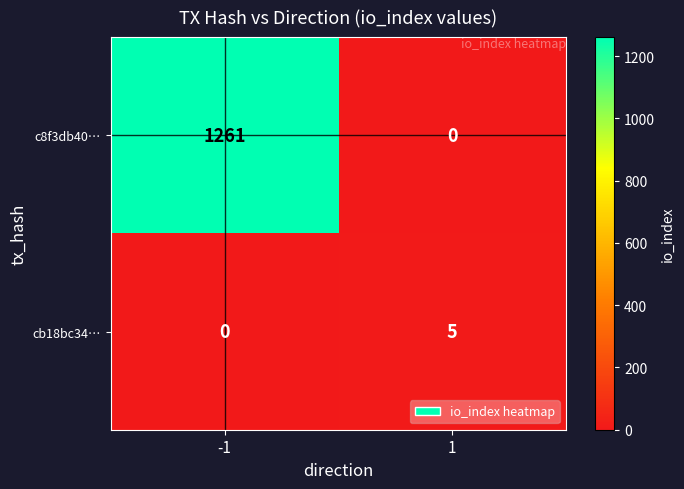

Reading right to left, what are all the values shown in this chart?

c8f3db40…: 1=0	-1=1261
cb18bc34…: 1=5	-1=0